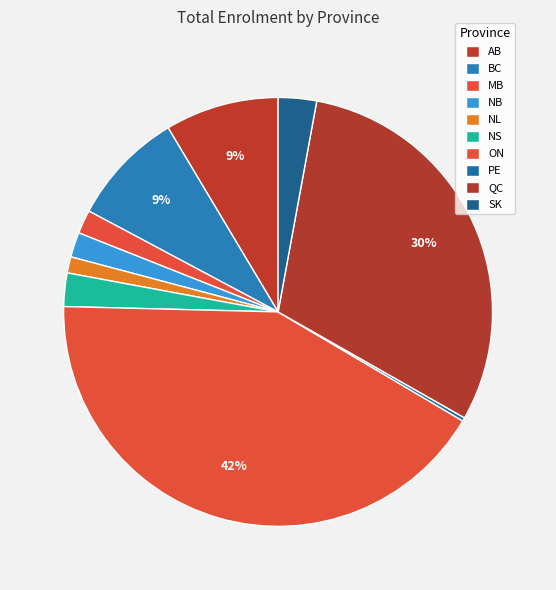

The BC slice represents 9% of the pie. True or false?

True